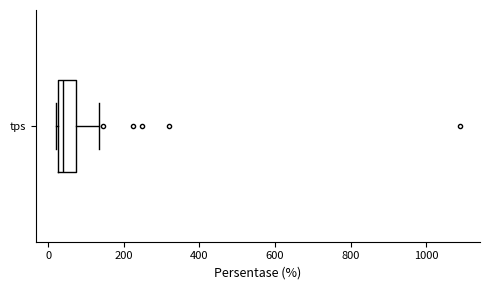

Where does the right whisker of the box for tps end on the x-axis? The values are not printed on the chart, so give them approximately, as read against the axis.

140